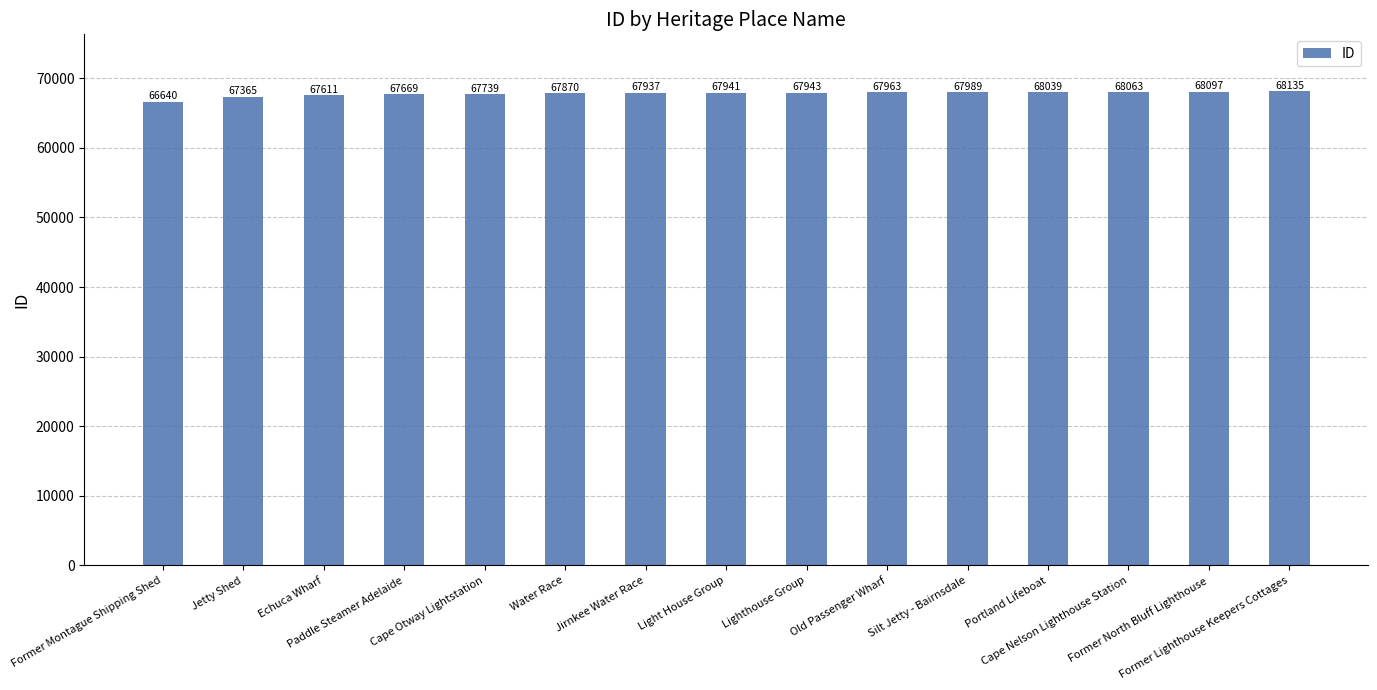

What is the difference between the maximum and minimum values?

1495